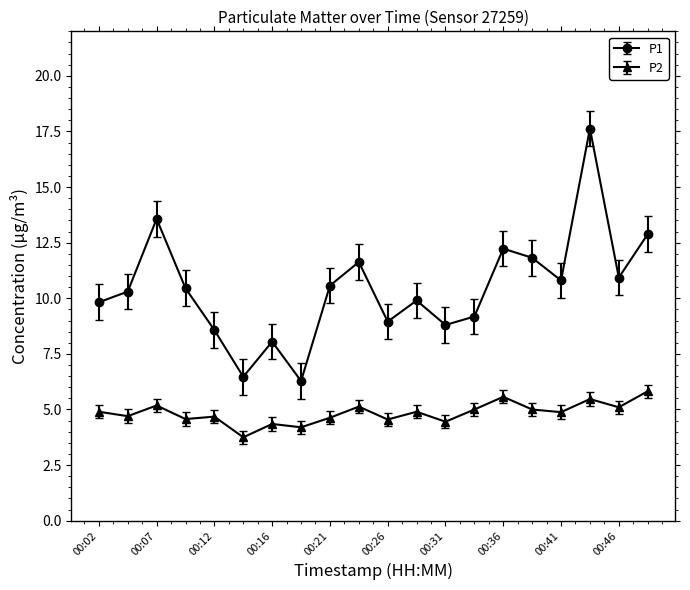

What is the sum of all P2 values?

96.8